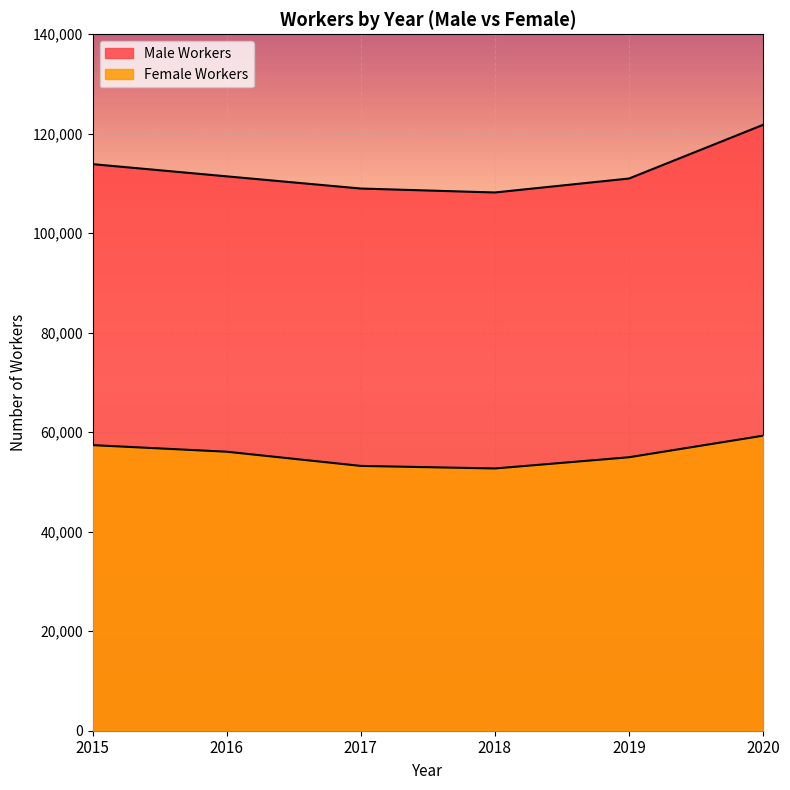

What is the average value of the Female Workers series?

55623